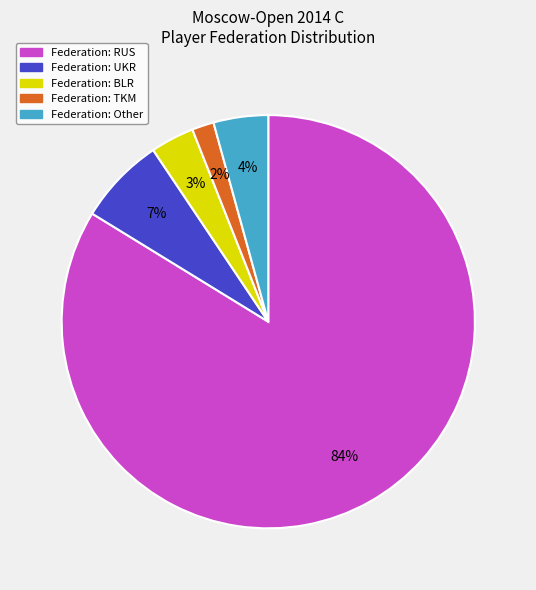

To the nearest percent, what is the difference between the largest and smallest slice percentages?

82%